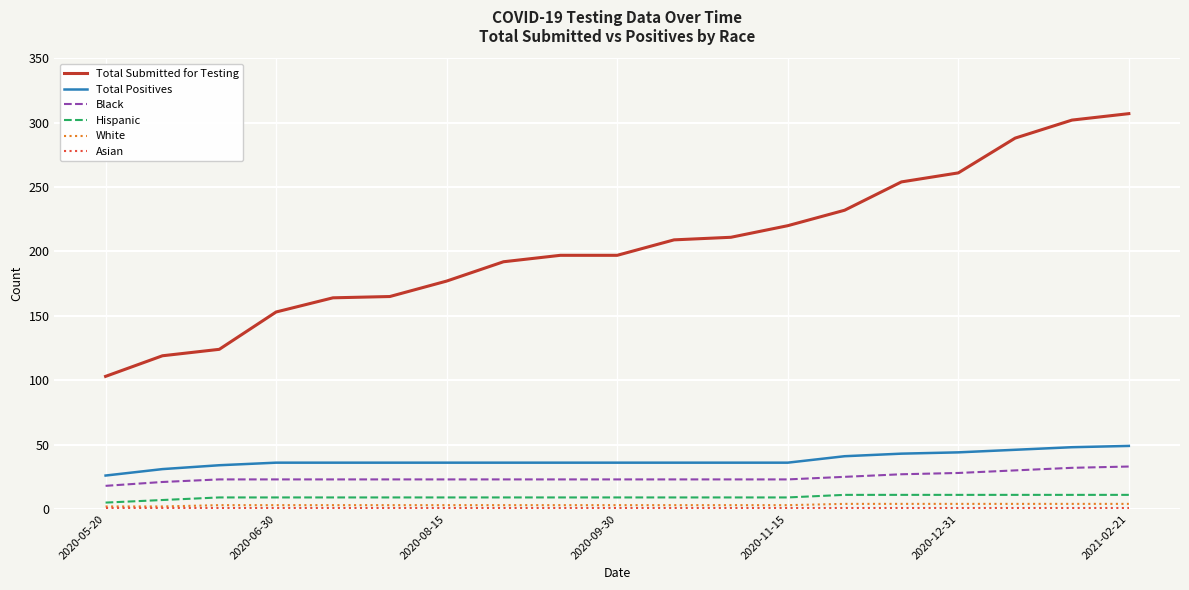

Which series has the largest range (max minus min)?

Total Submitted for Testing